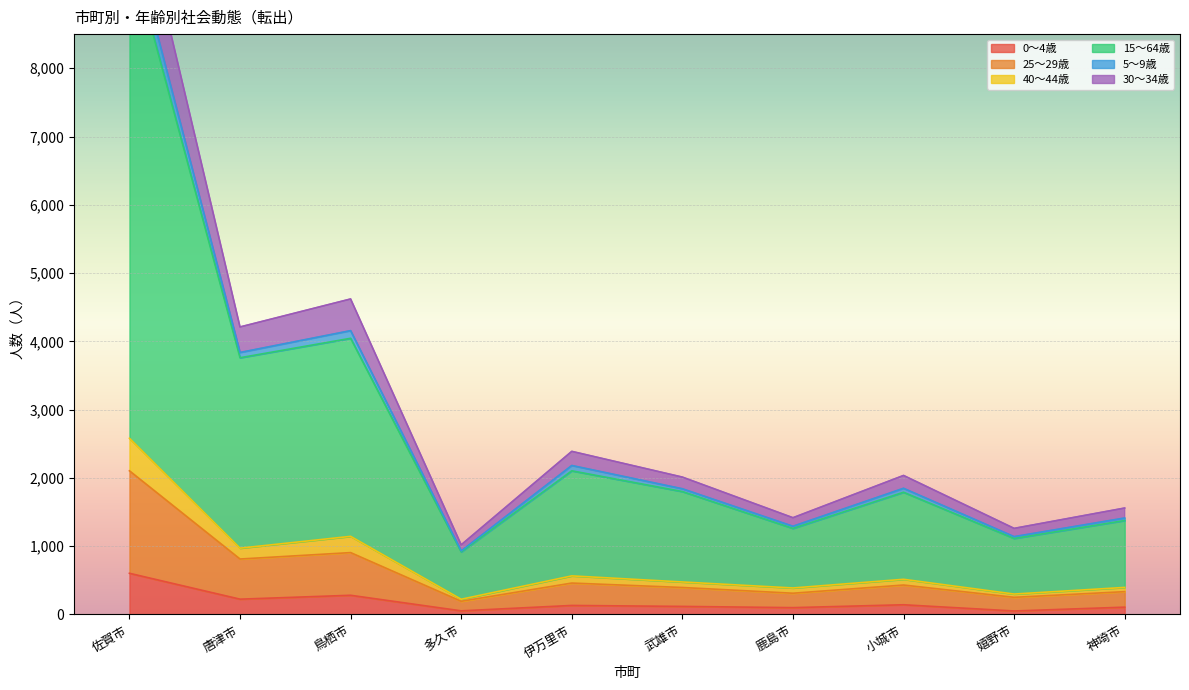

Is it true that 0～4歳 equals 906 at 佐賀市?

False